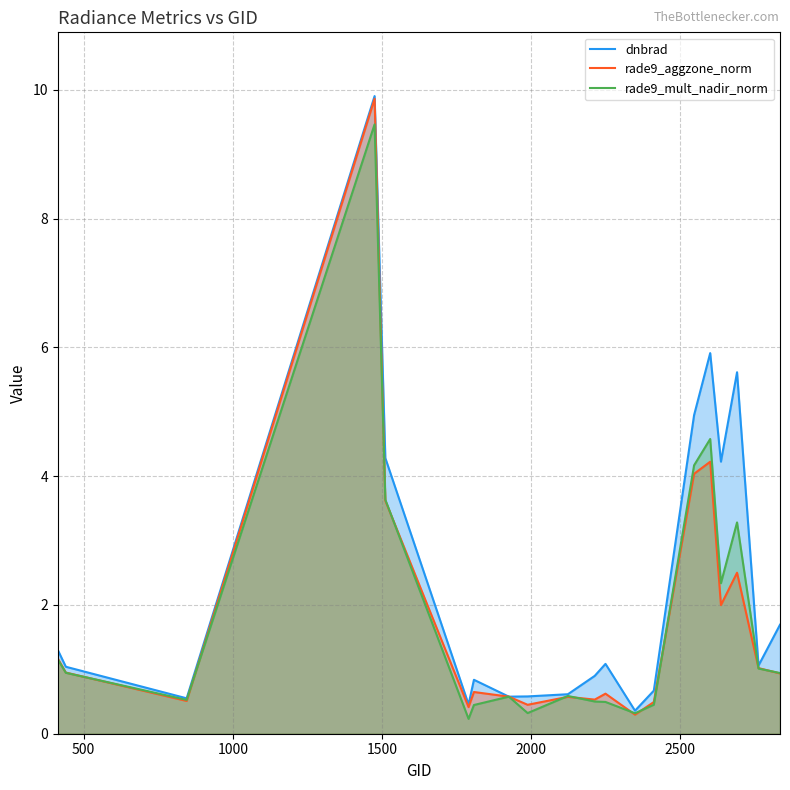

What is the maximum value for dnbrad?

9.9